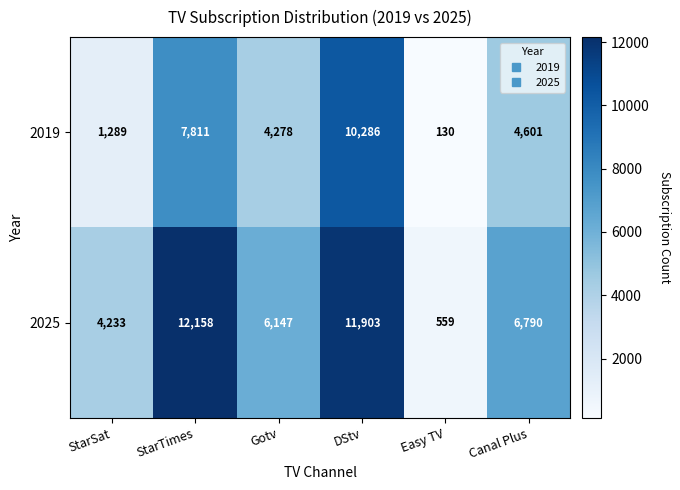

Reading left to right, transcribe all the data shown in this chart.

2019: 1289	7811	4278	10286	130	4601
2025: 4233	12158	6147	11903	559	6790